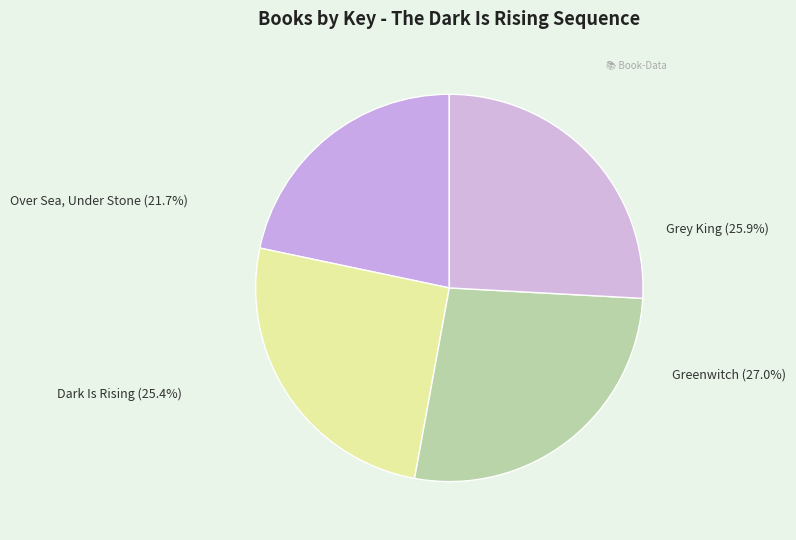

Is the sum of Greenwitch and Grey King greater than half?

Yes